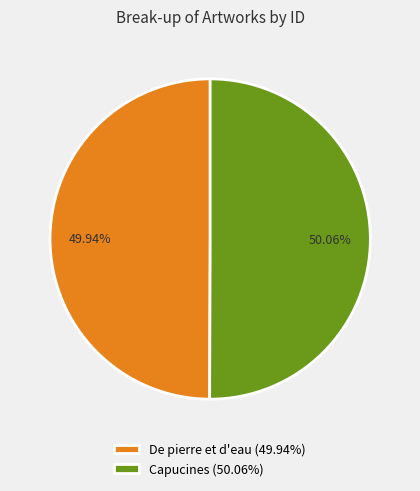

How many slices are in this pie chart?

2